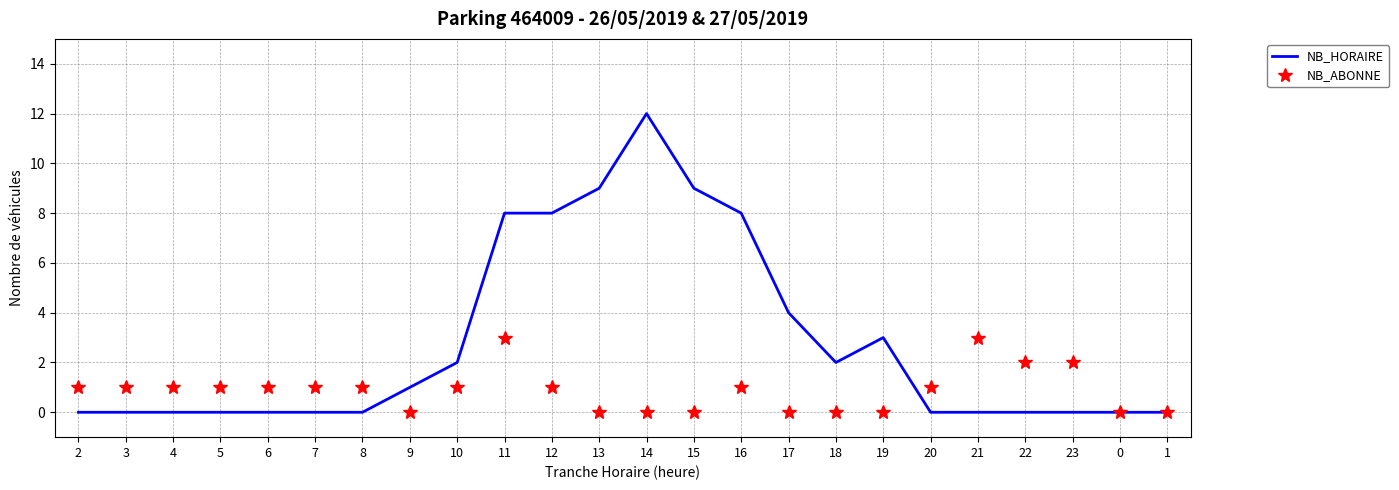

The value of NB_ABONNE at 0 is -2. True or false?

False